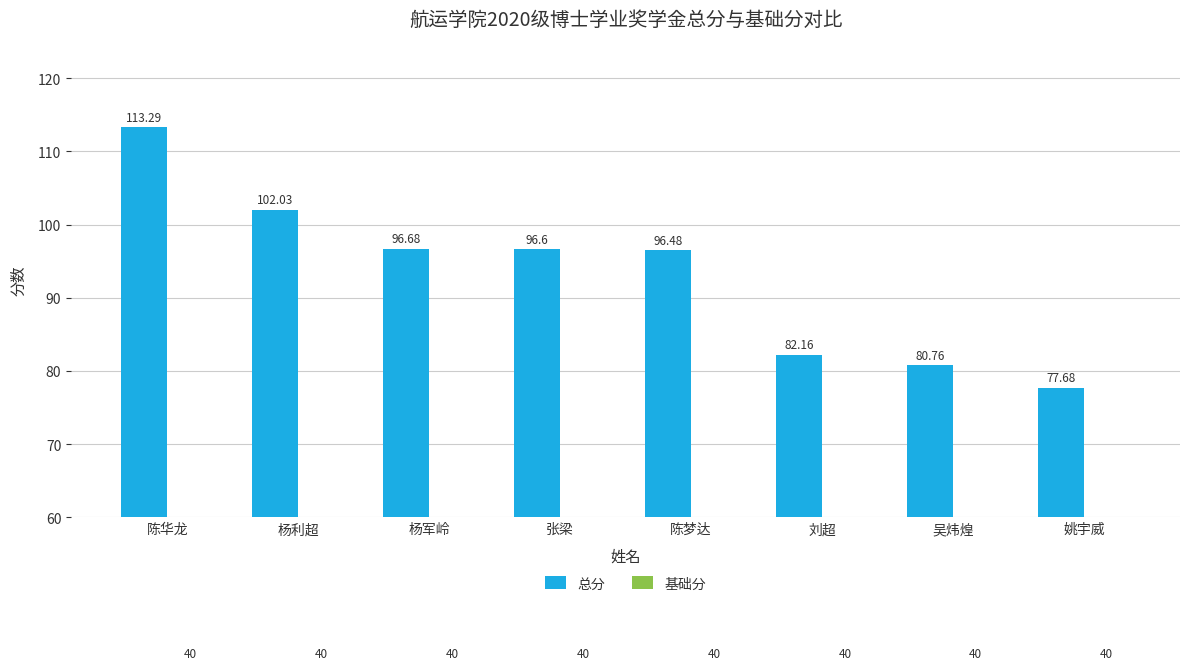

Does the chart contain stacked bars?

No